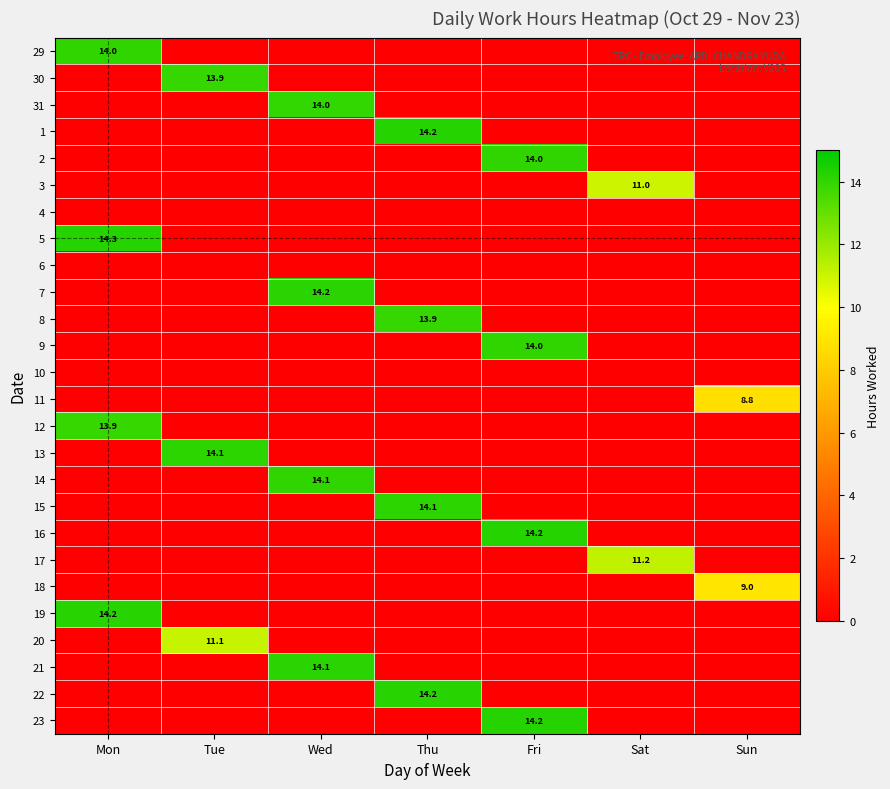

How many data points does each series have?

7